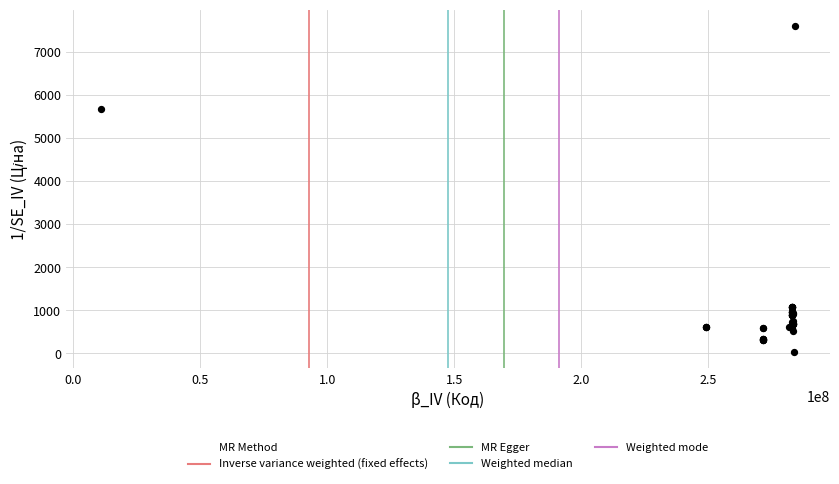

What Y value in the scatter plot is closest to 3814?

5673.8